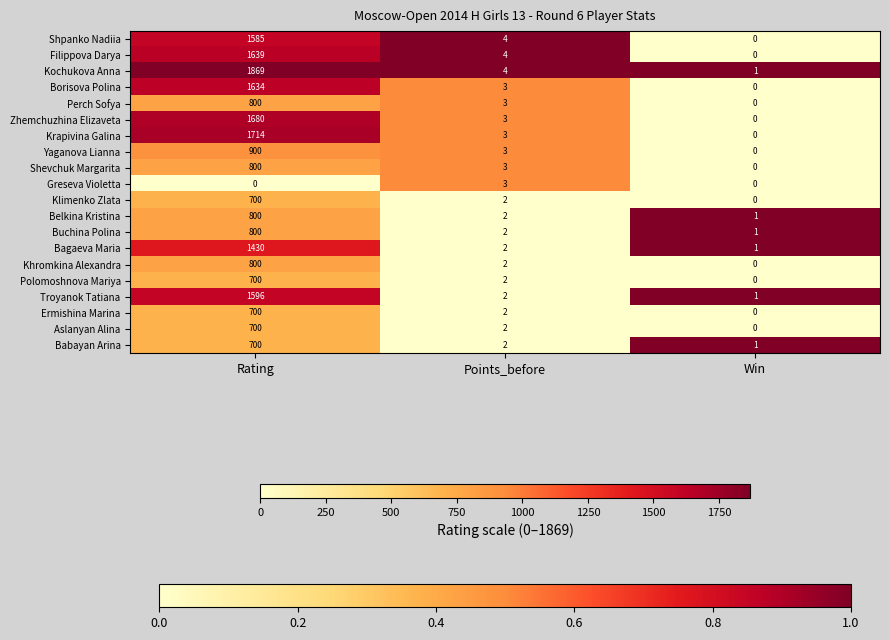

List the labels in order of Klimenko Zlata value, largest first.

Rating, Points_before, Win